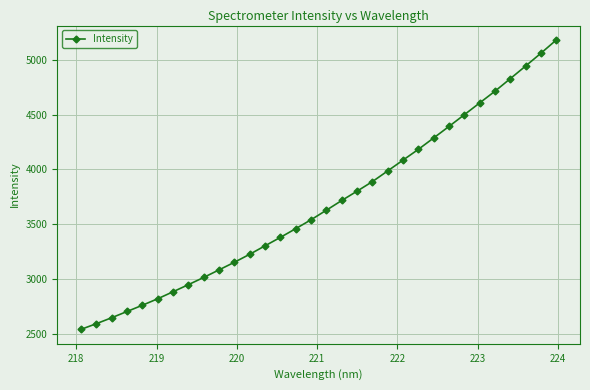

What is the maximum value shown in the chart?

5179.4